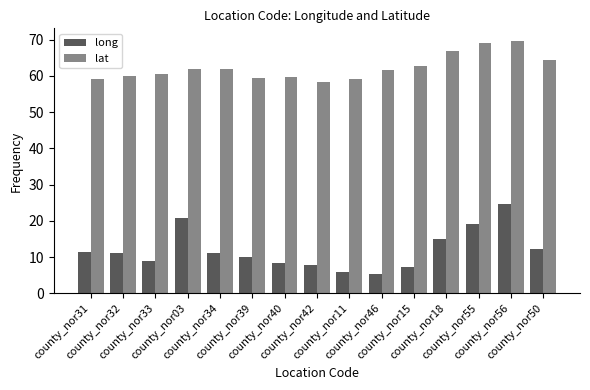

How many data points in lat are less than 61?

7